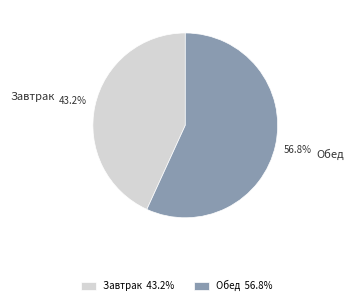

What is the total percentage of Обед and Завтрак?

100.0%